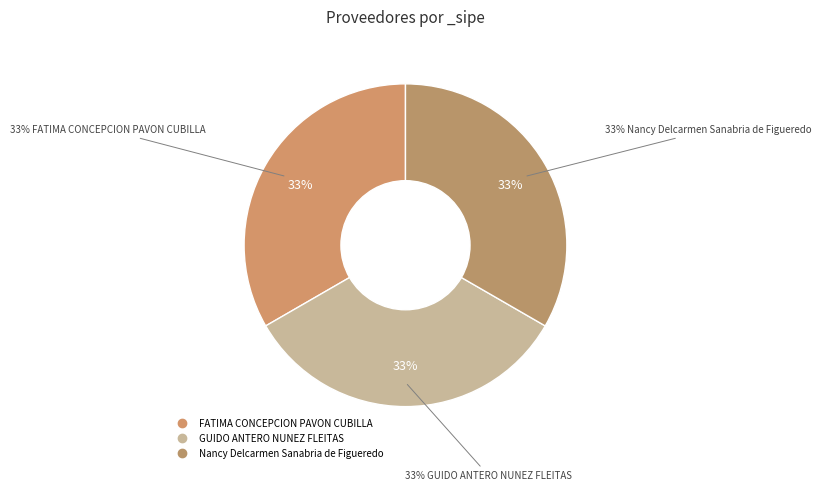

Count the number of slices in the pie.

5